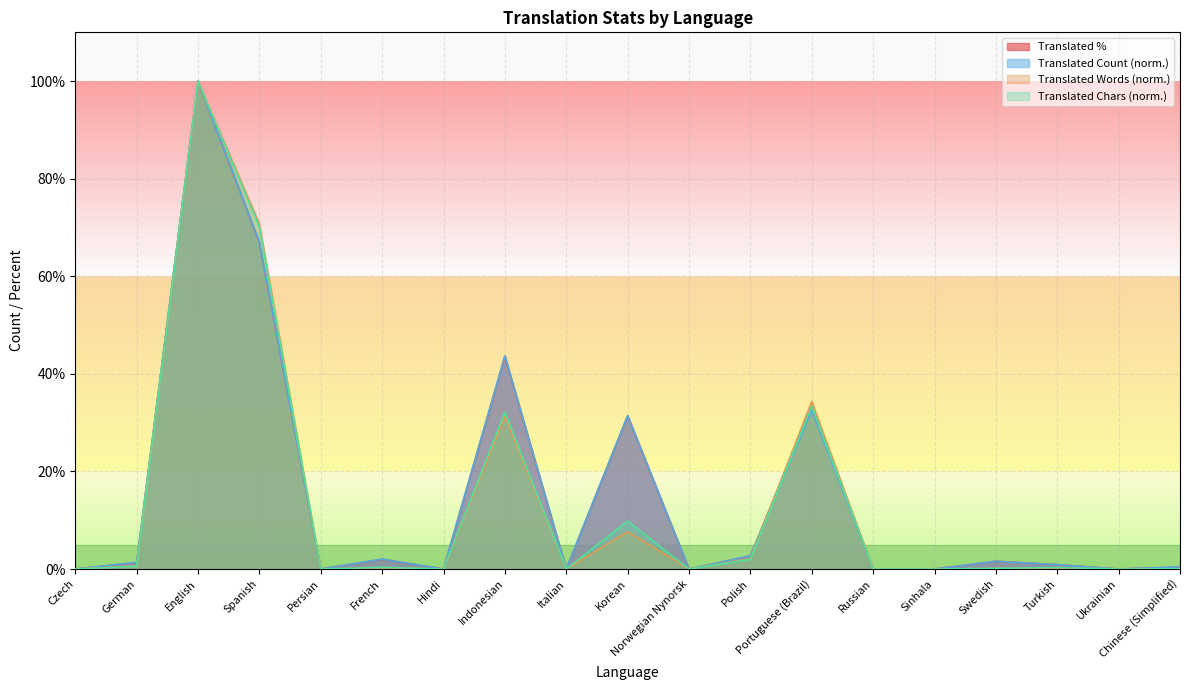

How many positive values does the translated_percent series have?

11